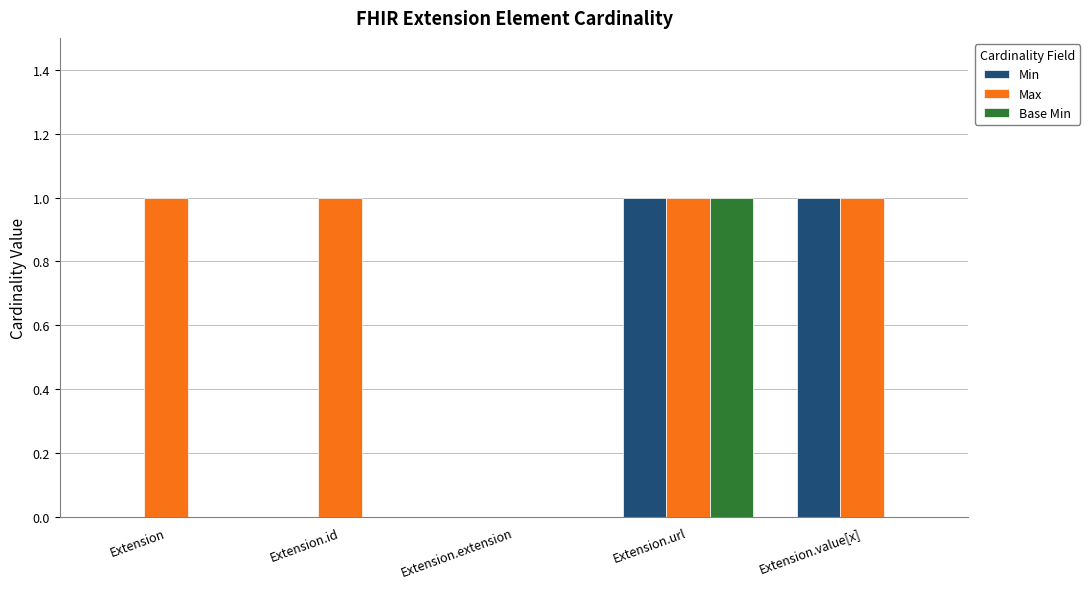

Between Extension.id and Extension.extension, which series saw the biggest shift?

Max